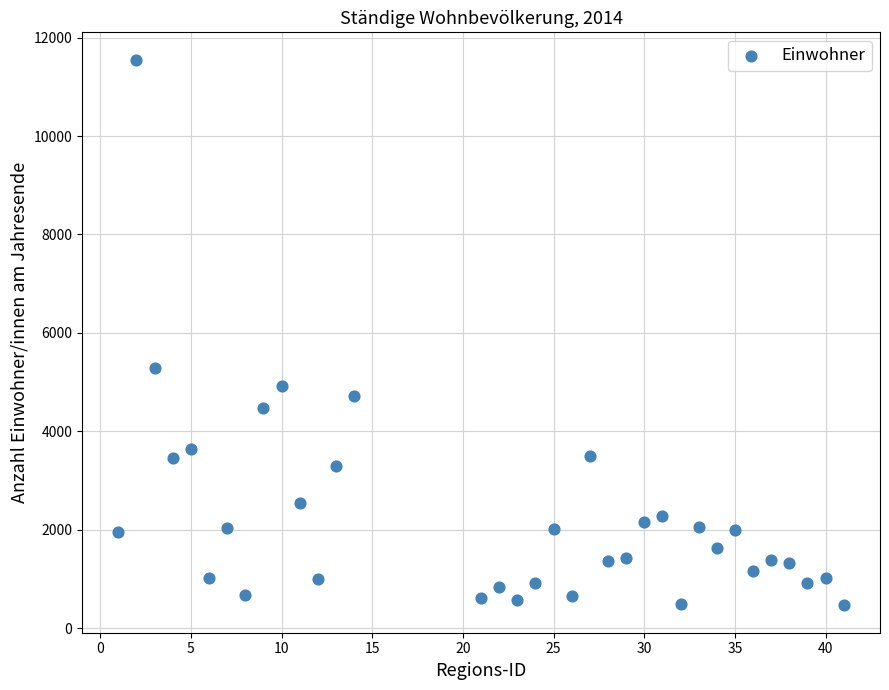

What Y value in the scatter plot is closest to 6007?

5287